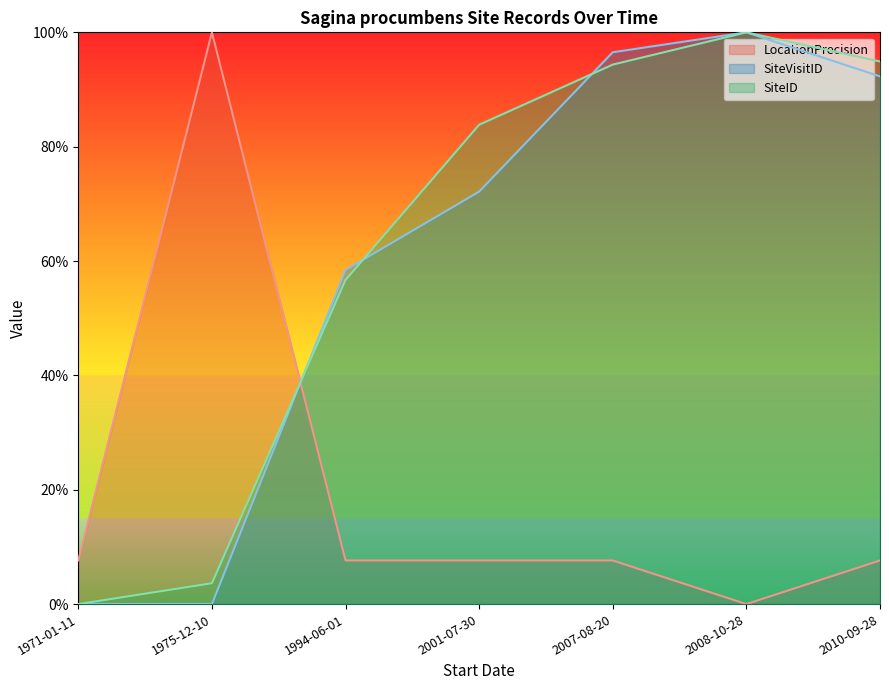

The value of SiteVisitID at 1994-06-01 is 88.2. True or false?

False